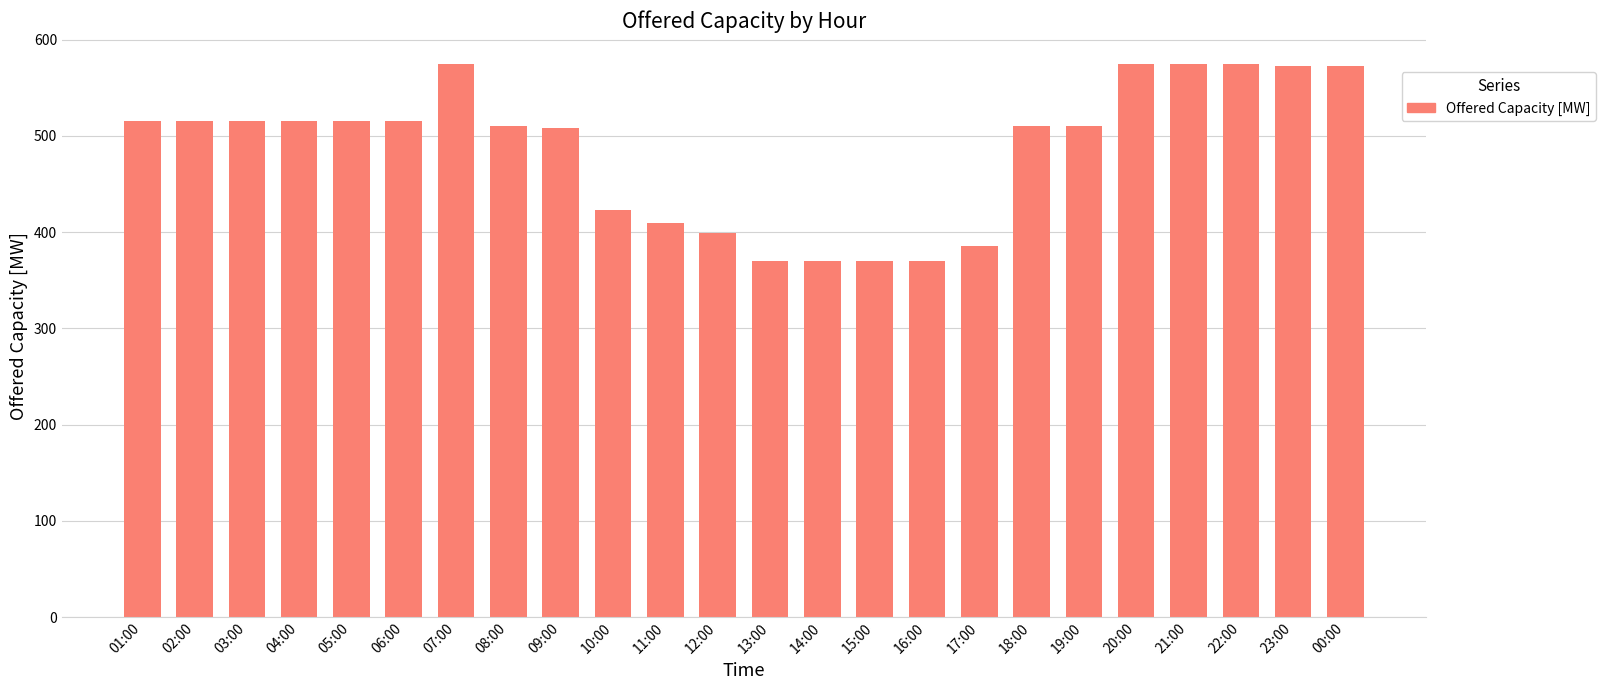

Does the chart contain any negative values?

No